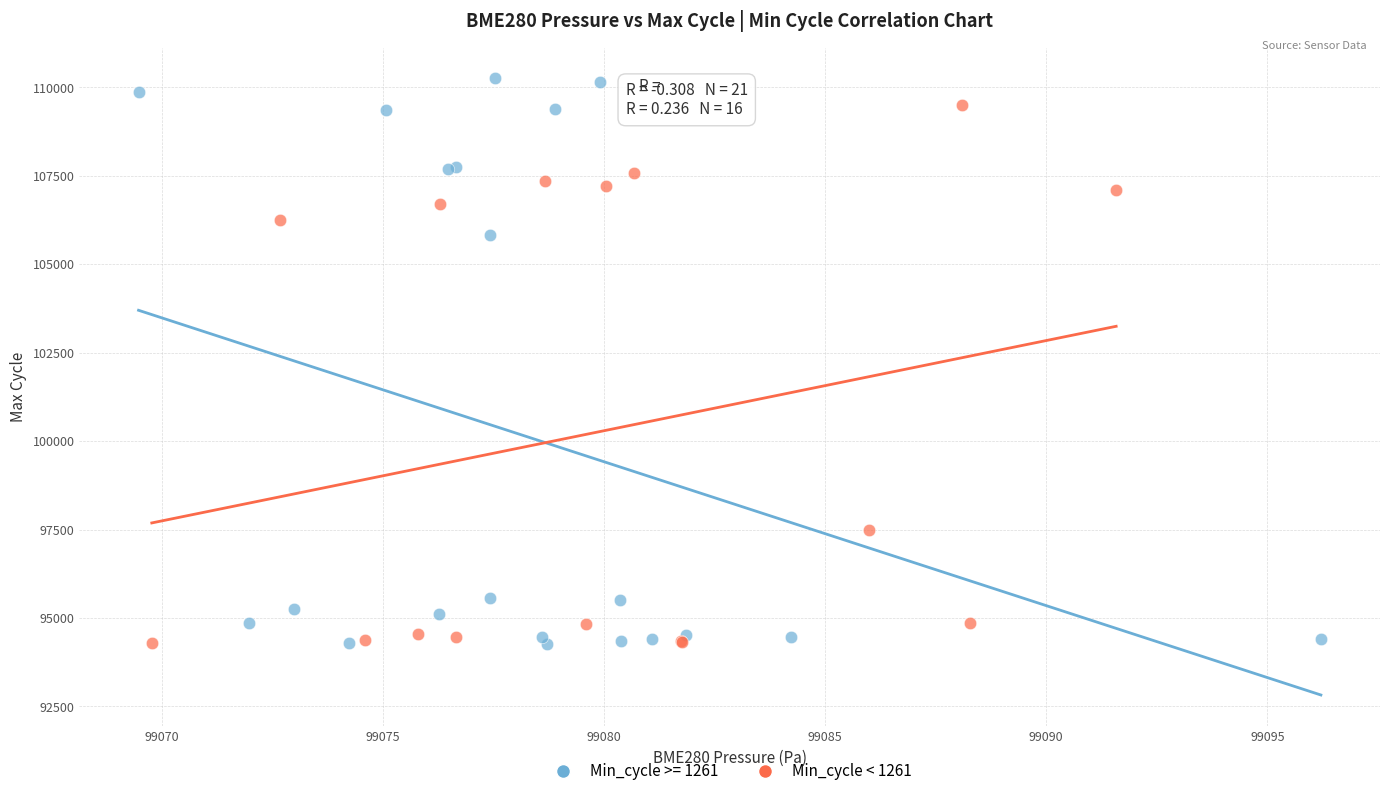

Which series has the largest Y range (max minus min)?

Min_cycle >= 1261